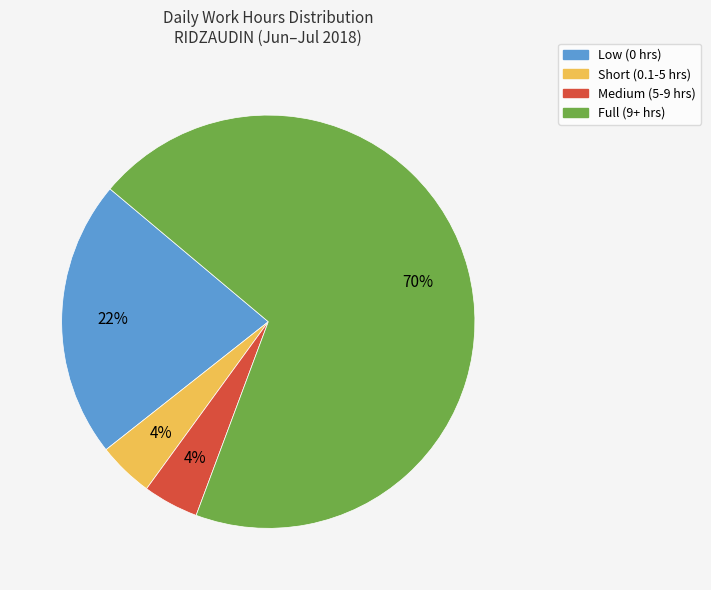

To the nearest percent, what is the average slice percentage?

25%